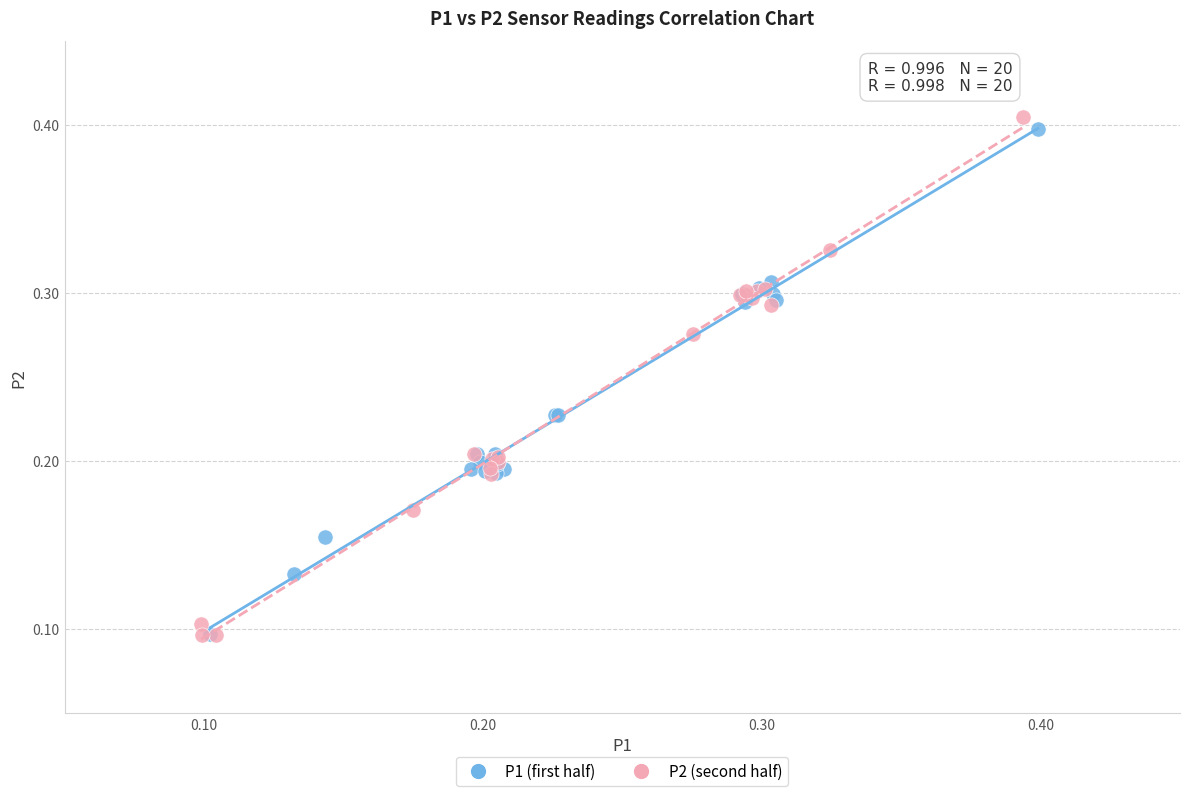

Which series has the largest Y range (max minus min)?

P2 (second half)